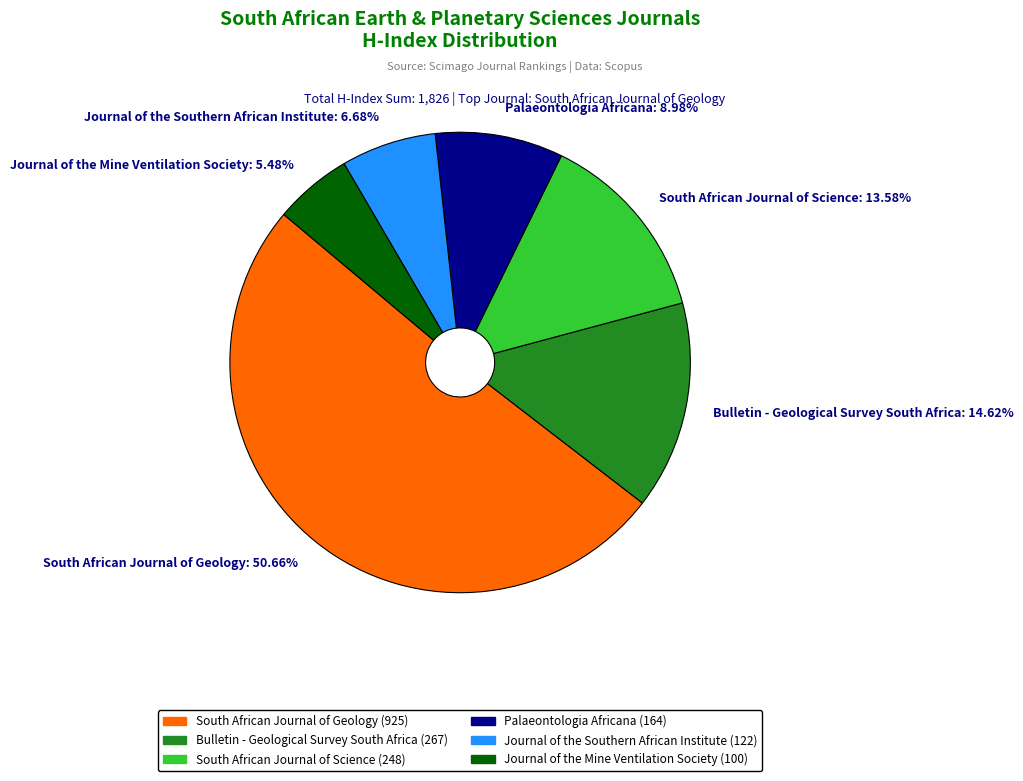

To the nearest percent, what is the difference between the largest and smallest slice percentages?

45%